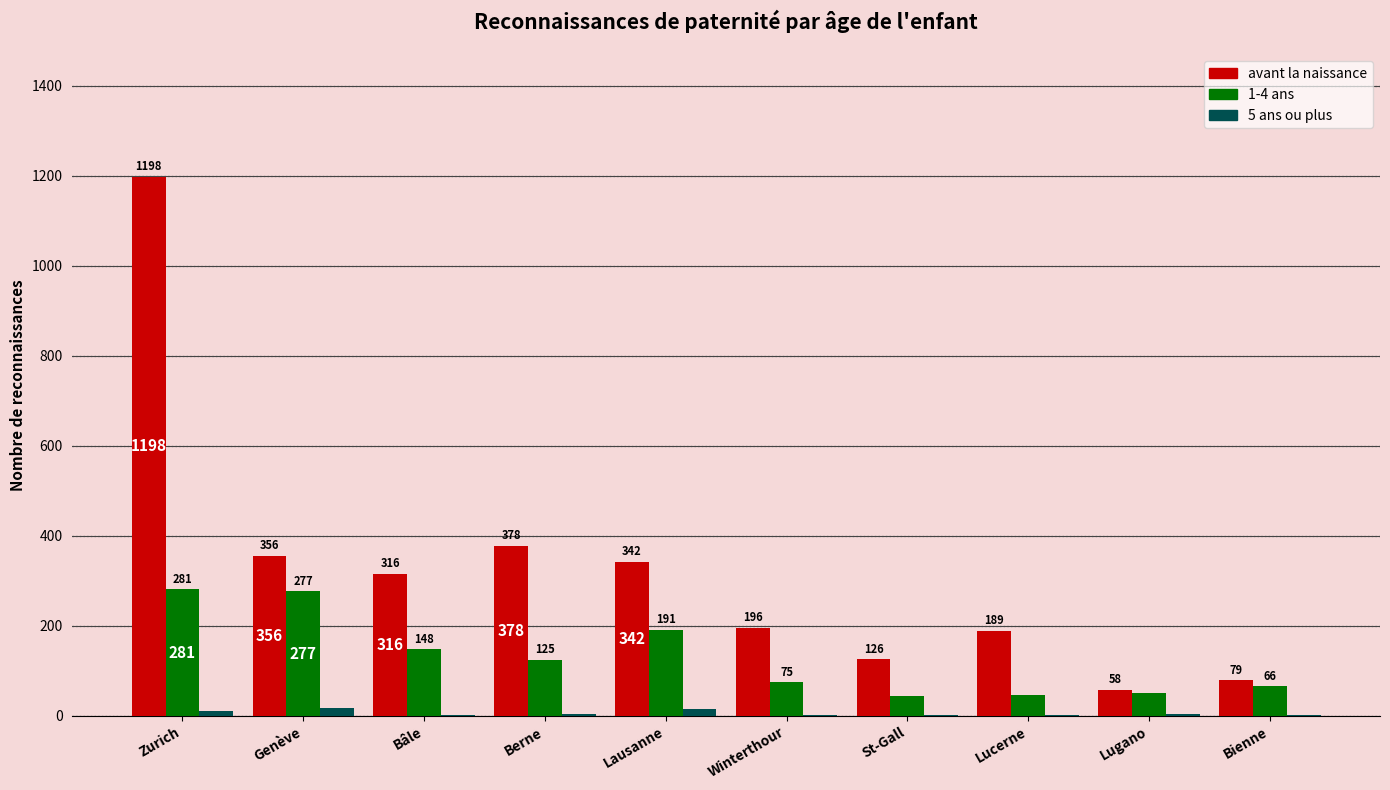

Where is avant la naissance nearest to the value 628?

Berne